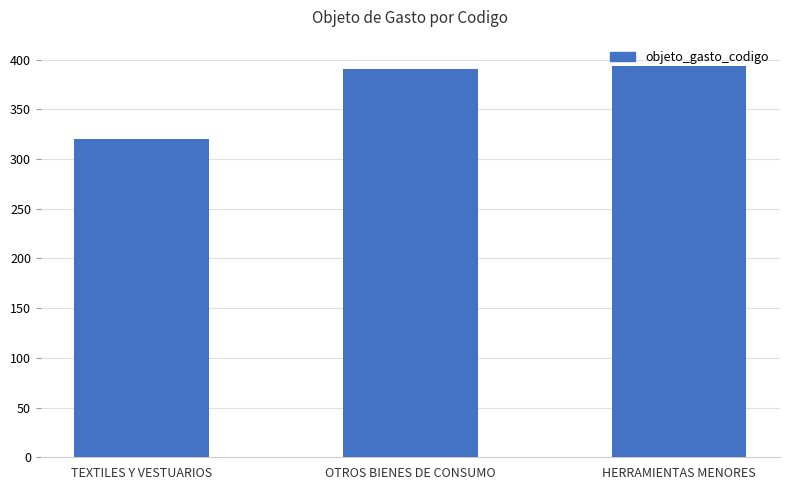

What is the value of the 3rd bar from the left?

394